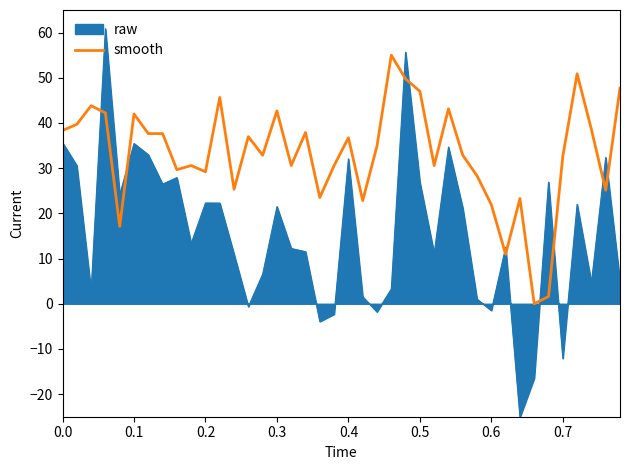

What is the maximum value shown in the chart?

60.9